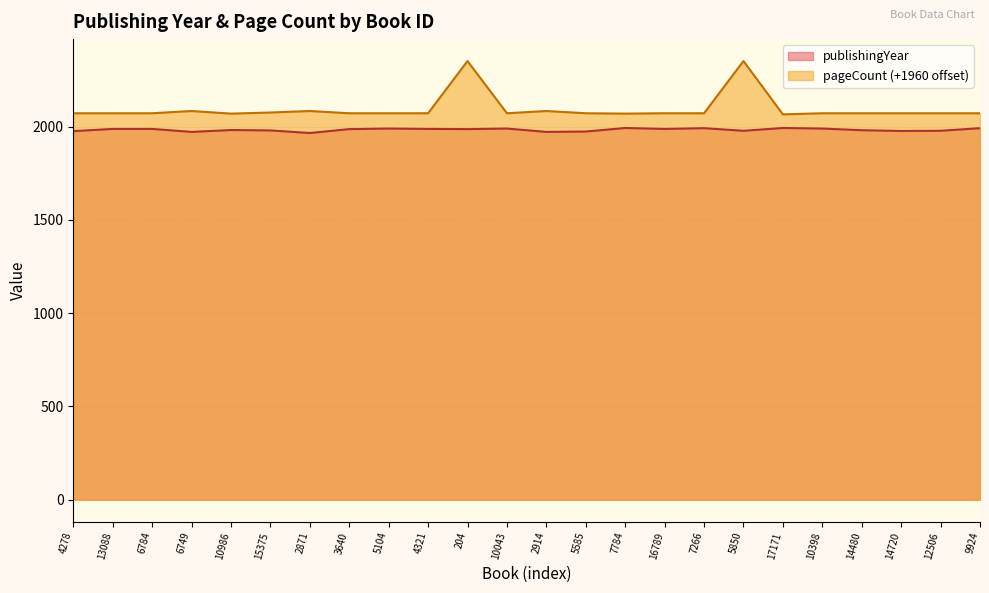

At which category is the sum across all series the highest?

204